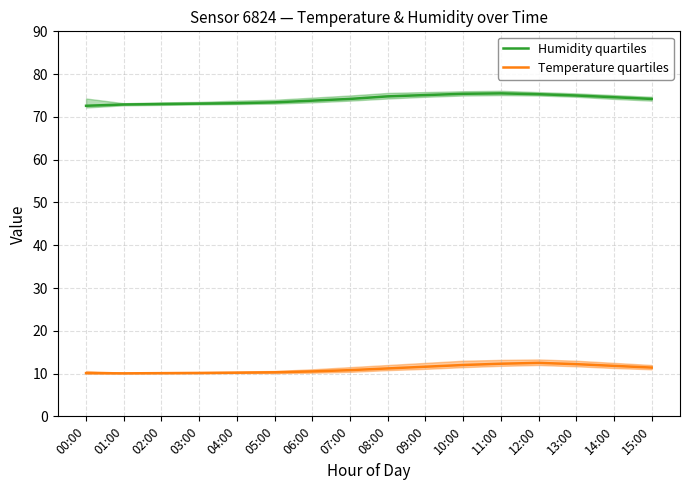

What is the difference between the second highest and second lowest values in the Humidity quartiles series?

2.5